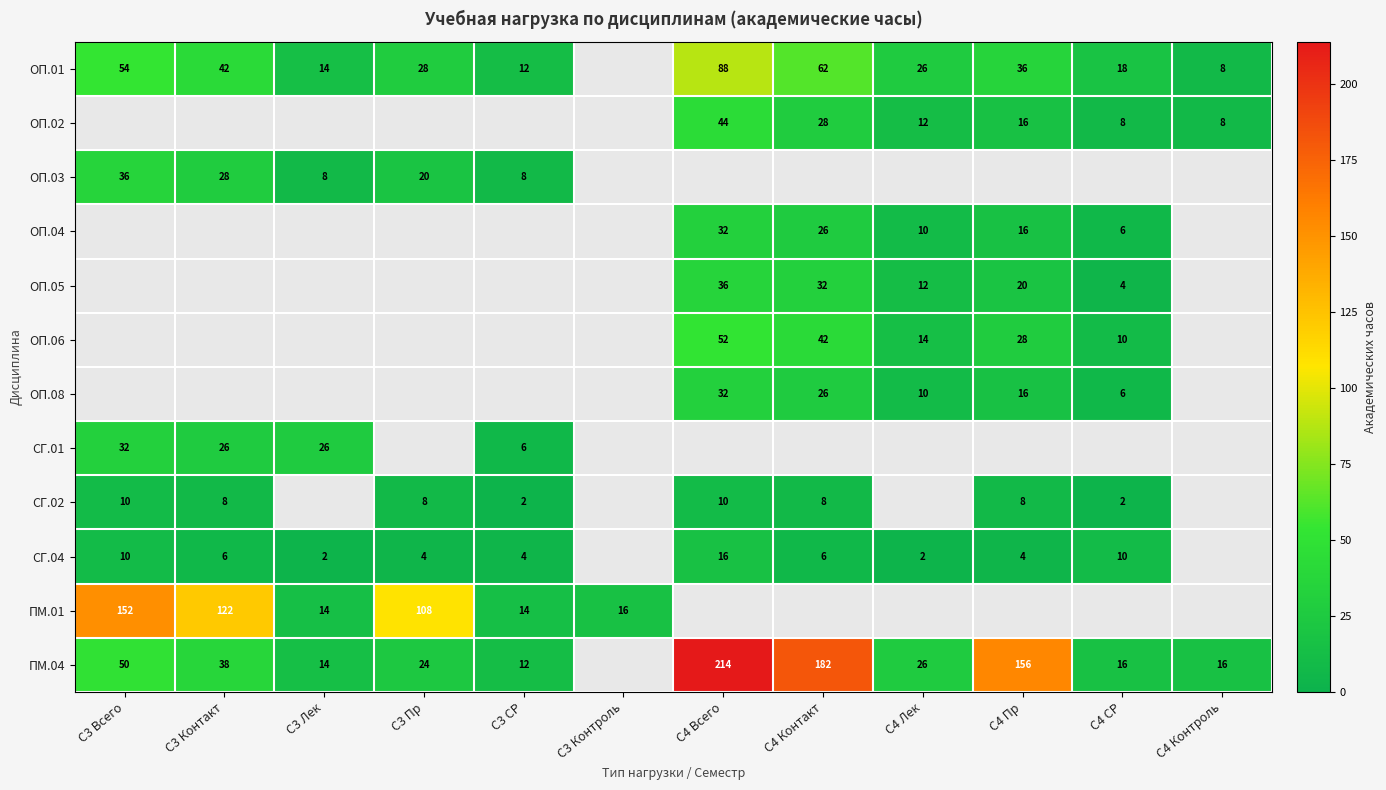

True or false: ПМ.04 has a value of 293 at С4 Всего.

False